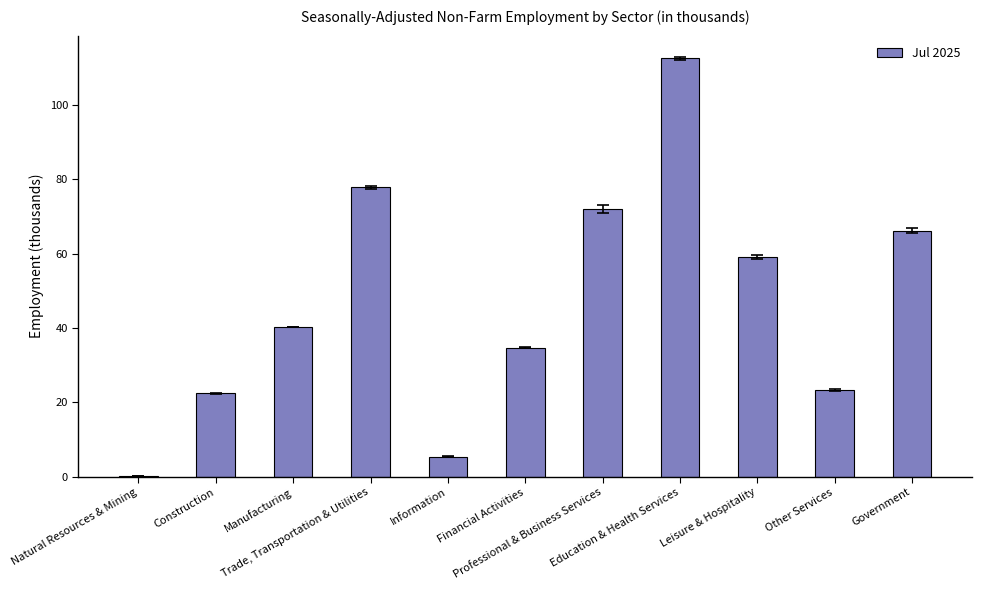

What is the maximum value shown in the chart?

112.5